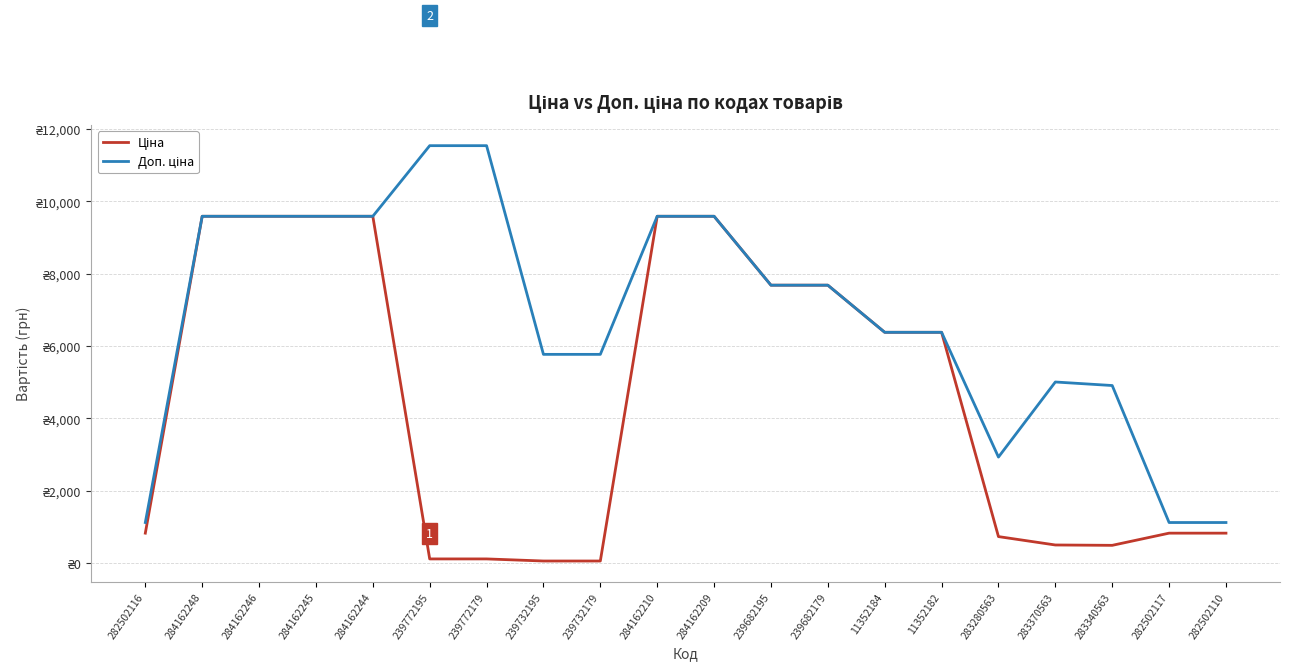

Is it true that Доп. ціна equals 5769.0 at 239732195?

True